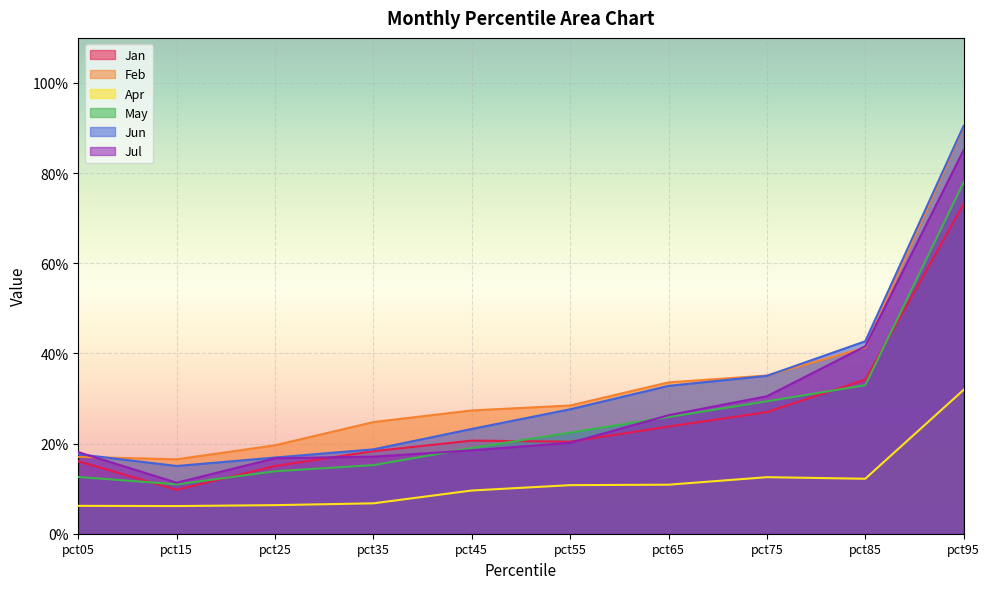

Is the value of May at pct25 greater than the value of Apr at pct75?

Yes